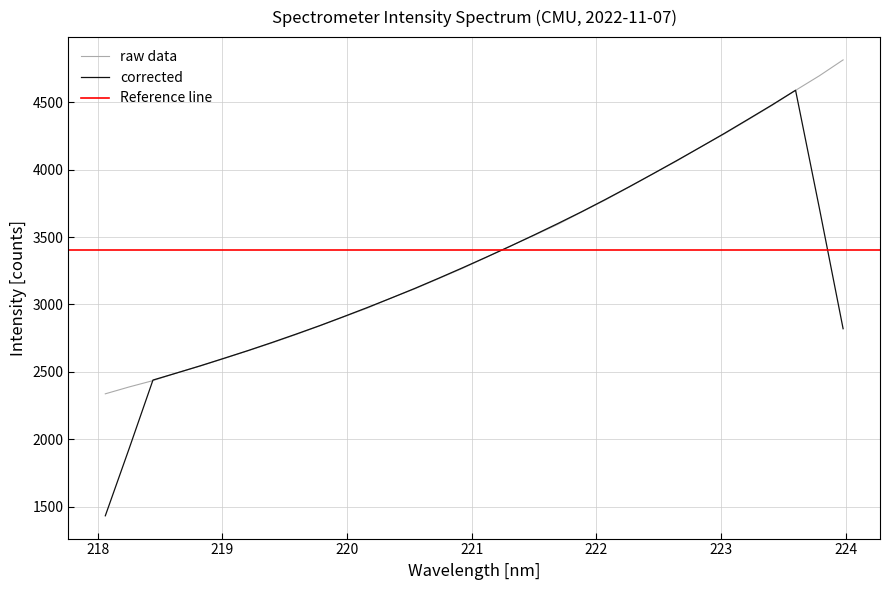

What is the label of the 5th point from the right?

223.2172